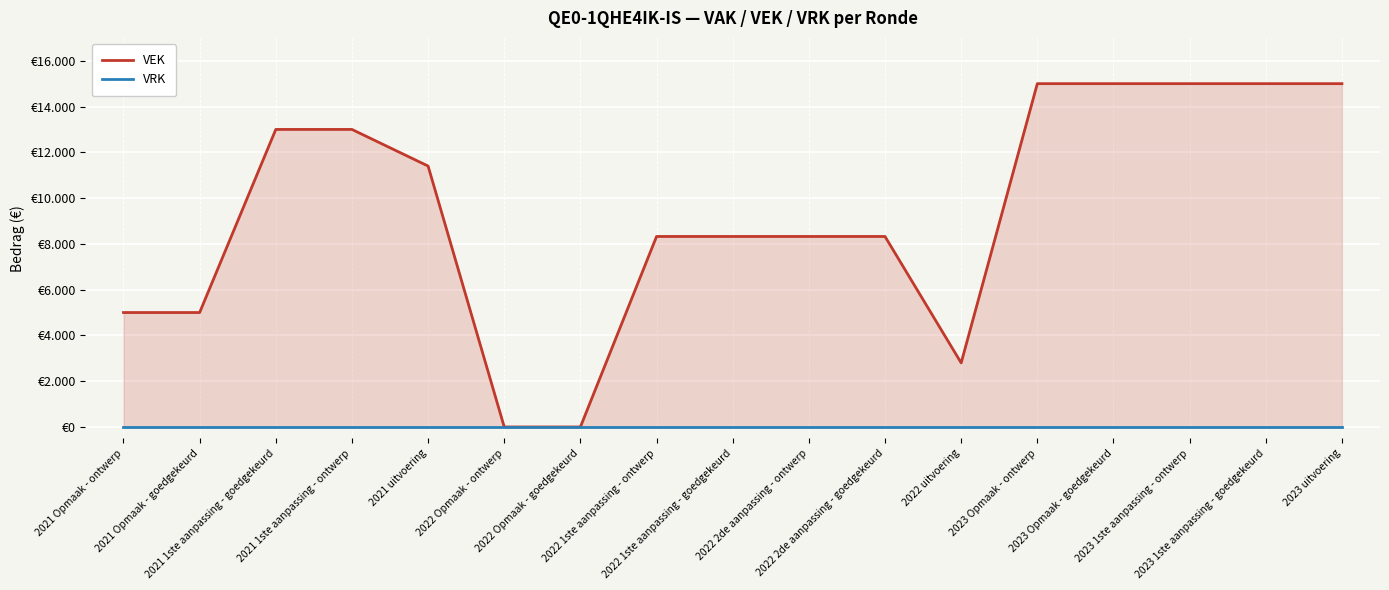

At which category is the sum across all series the highest?

2023 Opmaak - ontwerp